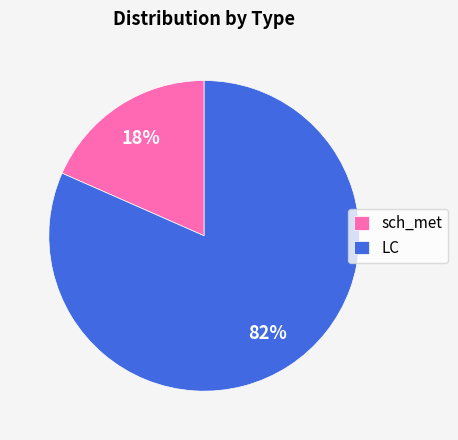

True or false: sch_met accounts for 7% of the total.

False